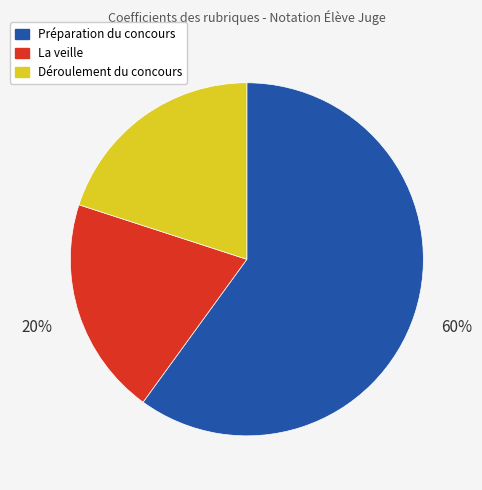

Approximately how many times larger is the value at Préparation du concours compared to La veille?

3.0